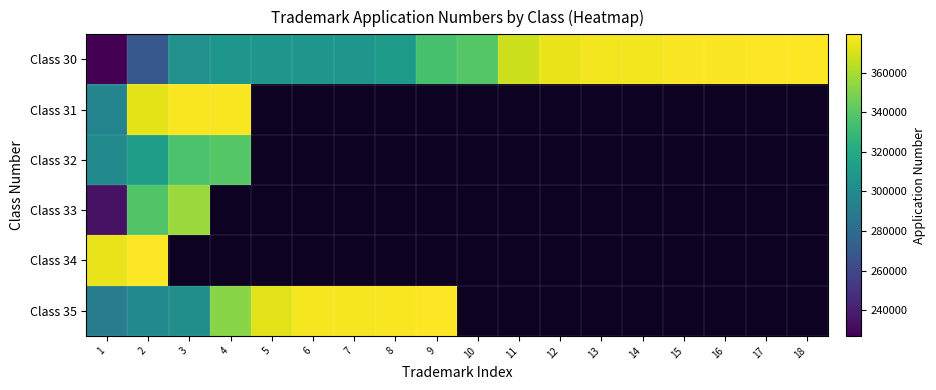

What is the spread (max minus min) of values at 8?

68340.0